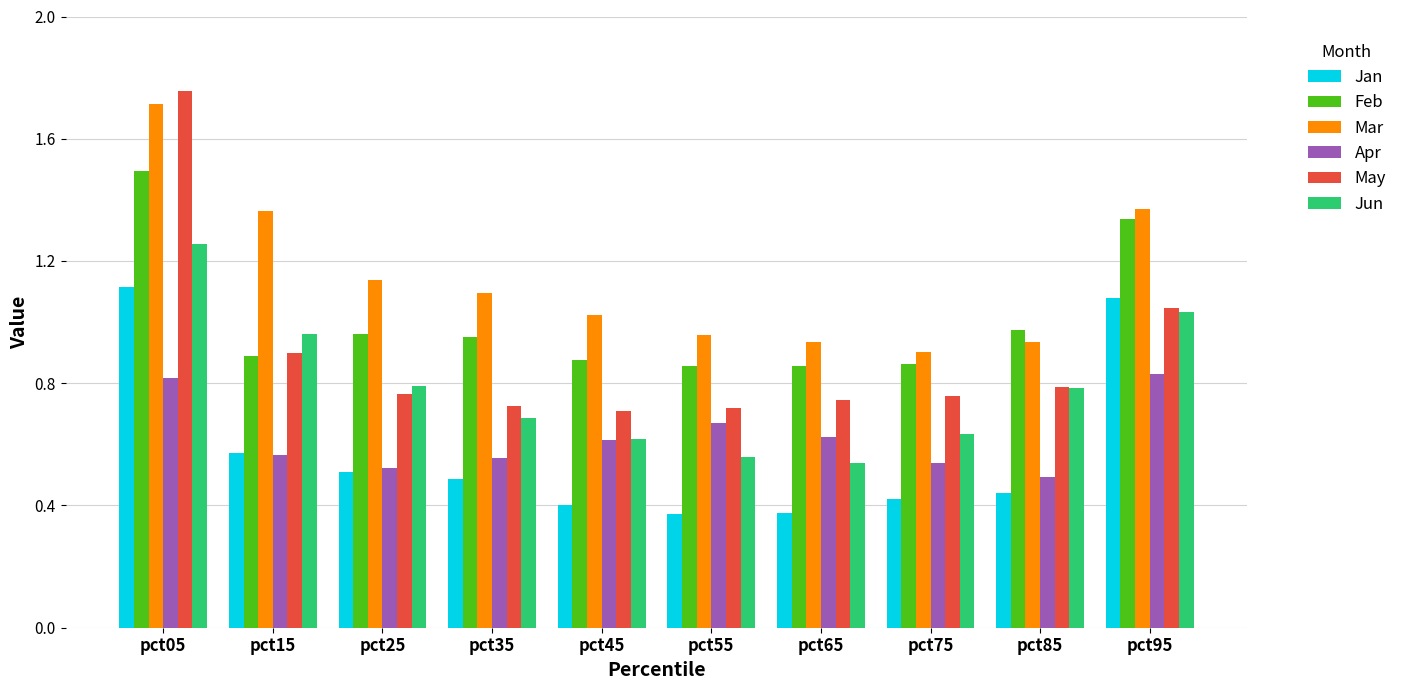

Between pct15 and pct95, which series saw the biggest shift?

Jan